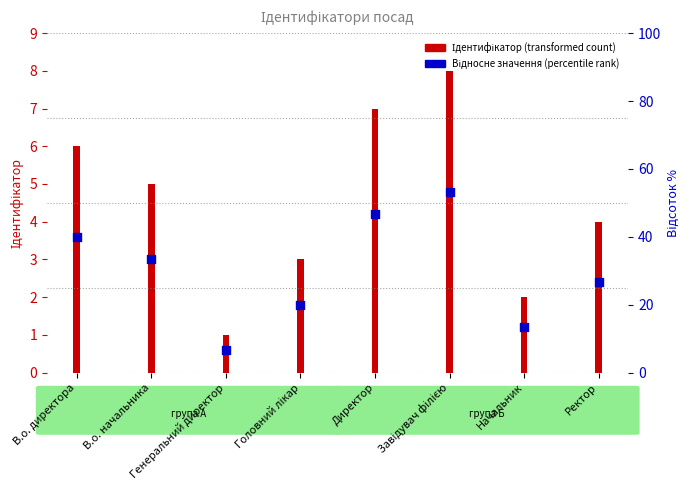

What is the total value across all series at Головний лікар?

4.8